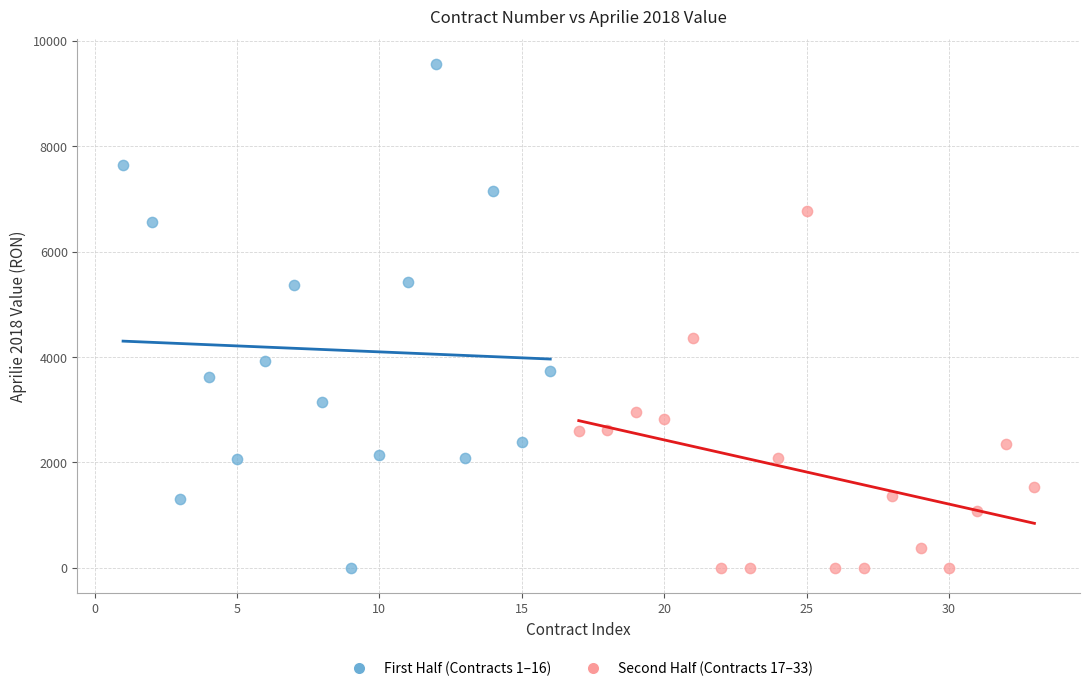

Which series has the widest spread of Y values?

First Half (Contracts 1–16)